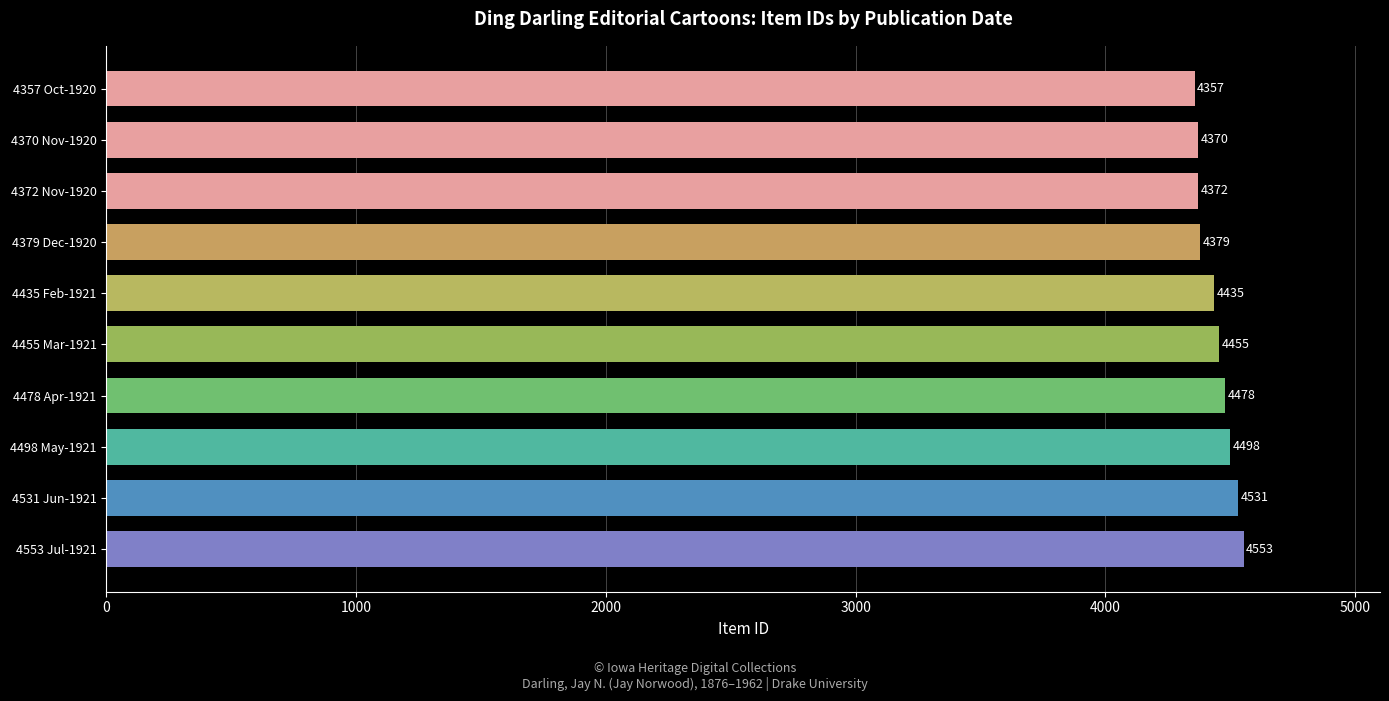

What is the approximate value at 4531 Jun-1921, to the nearest 10?

4530